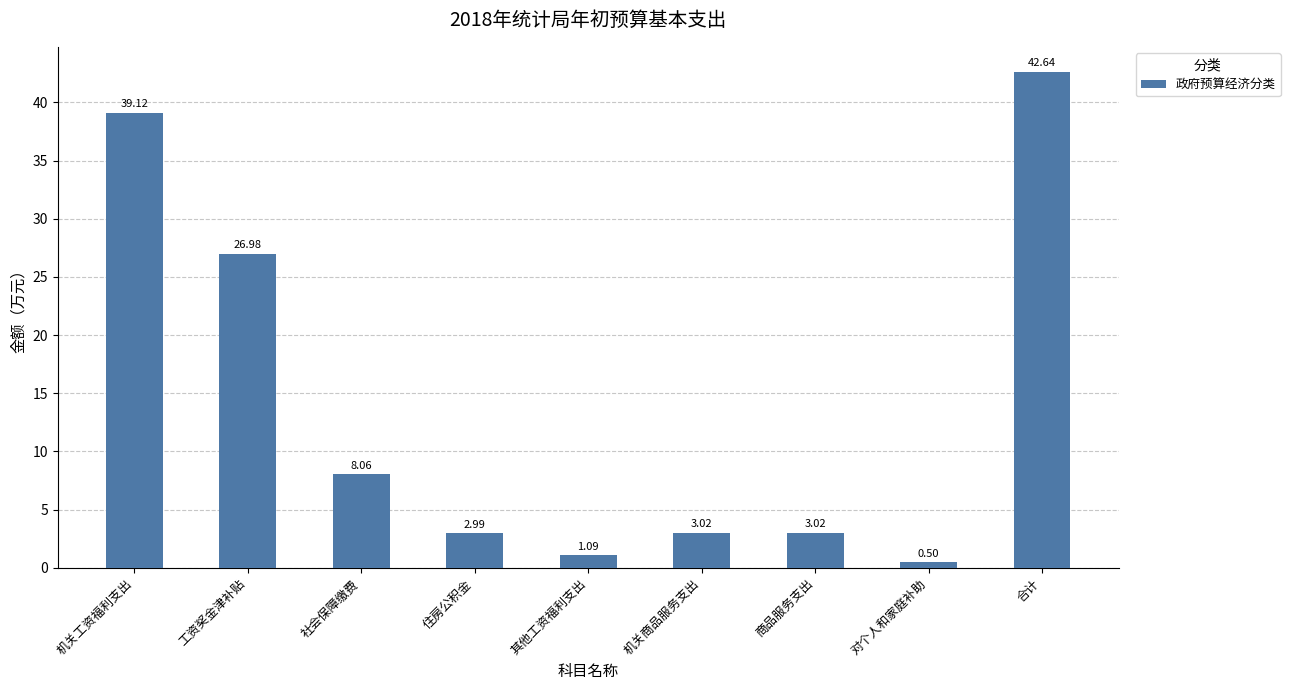

What is the smallest value displayed?

0.5